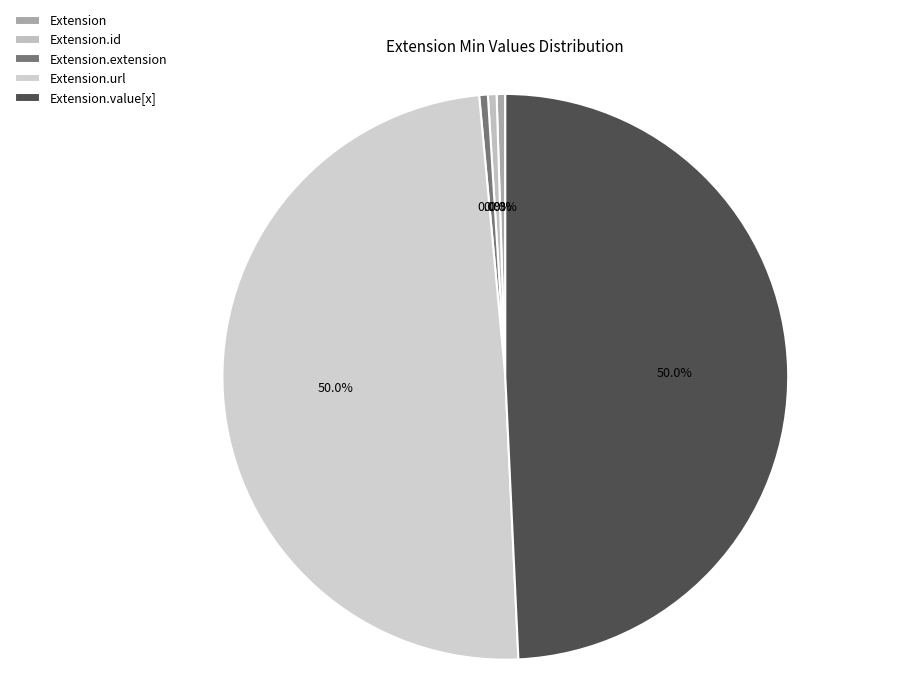

Is Extension.value[x] the majority of the pie?

No